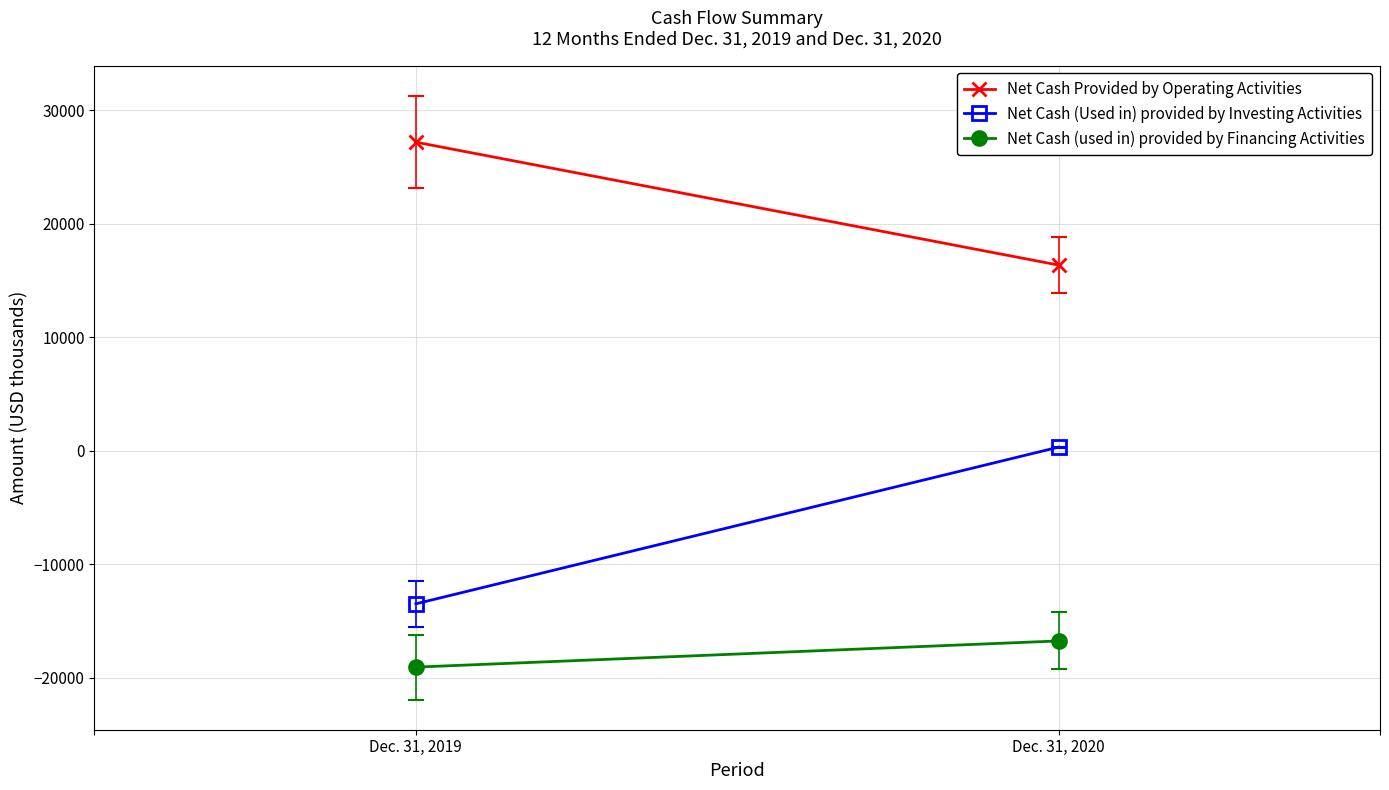

What are all the series names shown in the legend?

Net Cash Provided by Operating Activities, Net Cash (Used in) provided by Investing Activities, Net Cash (used in) provided by Financing Activities